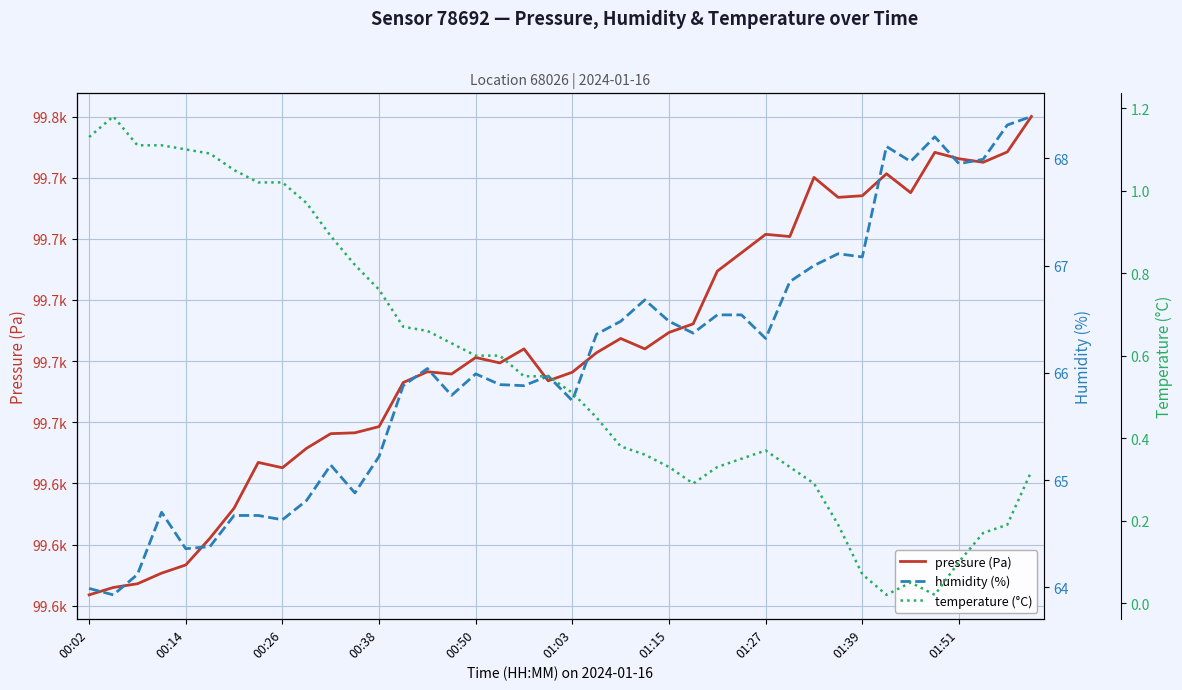

What is the value of the humidity (%) point at the 33rd from the left?

67.1